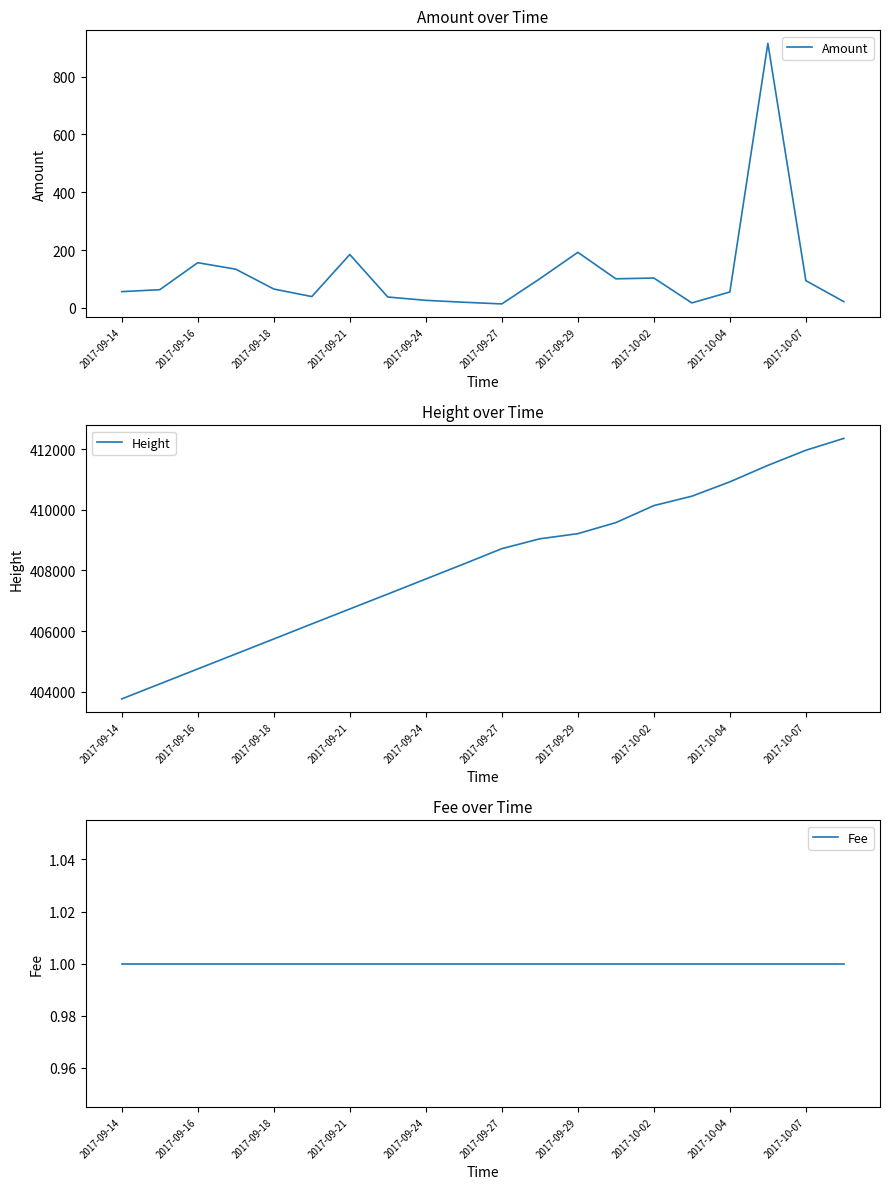

True or false: Amount and Height cross at least once.

False